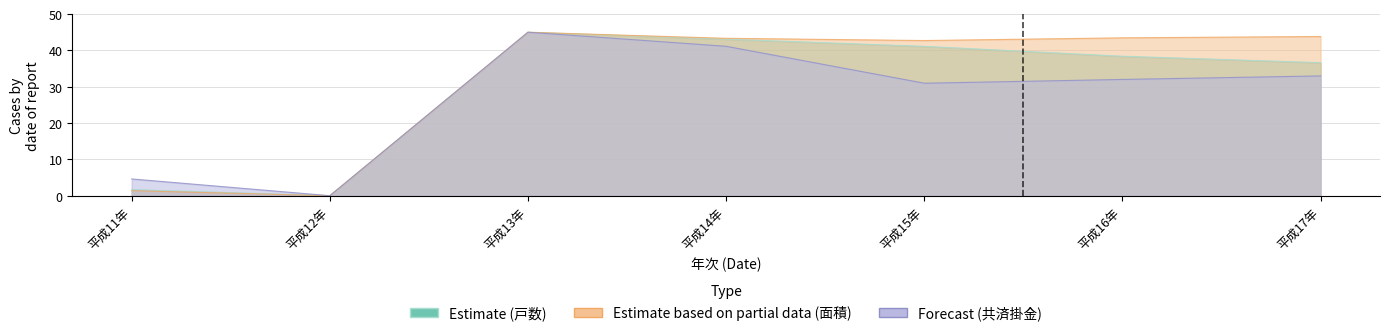

What is the maximum value shown in the chart?

45.0